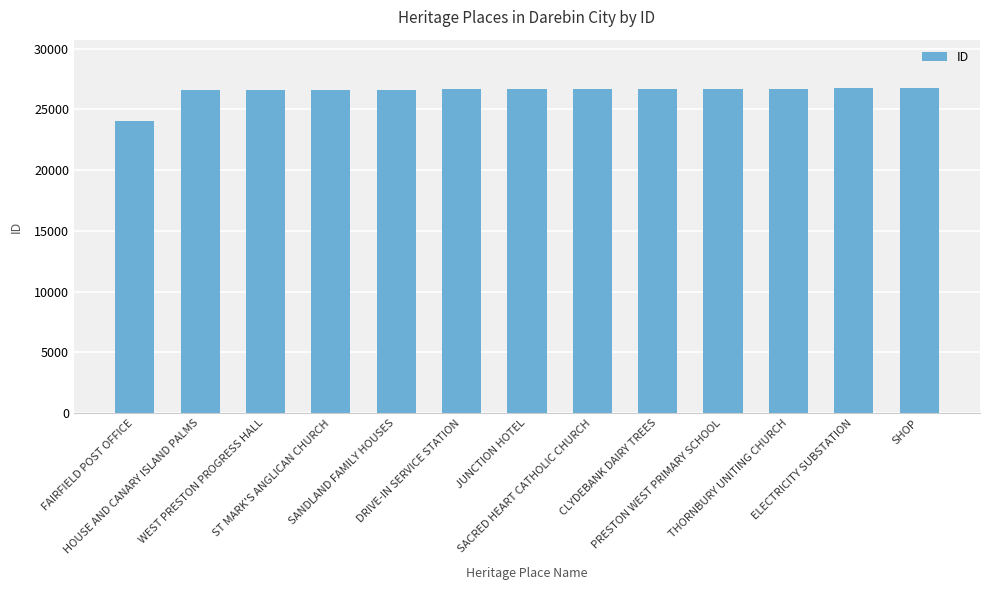

How many bars are there in total?

13